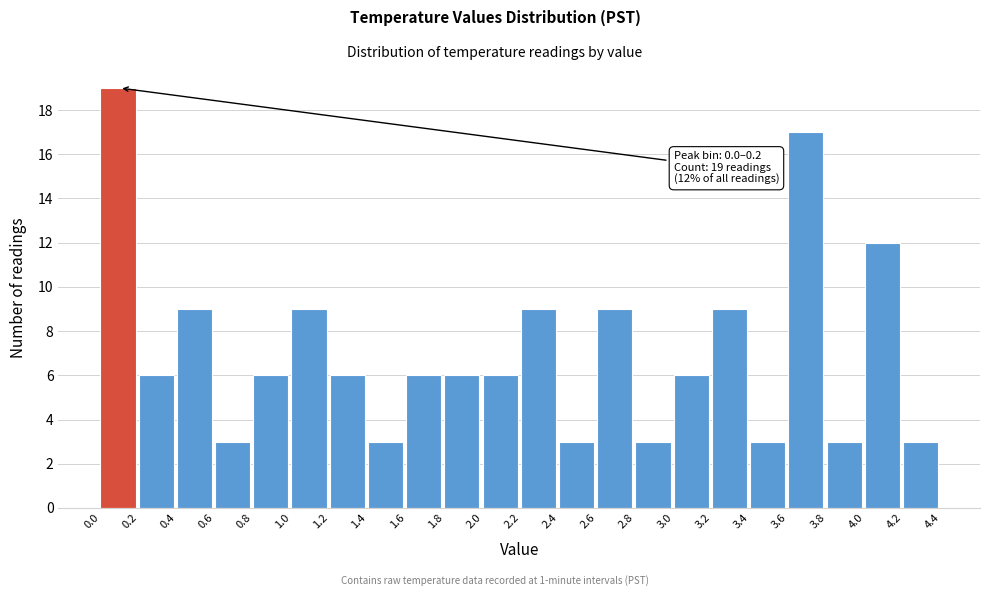

Over which range of the x-axis is the bar tallest?

0.0 to 0.2